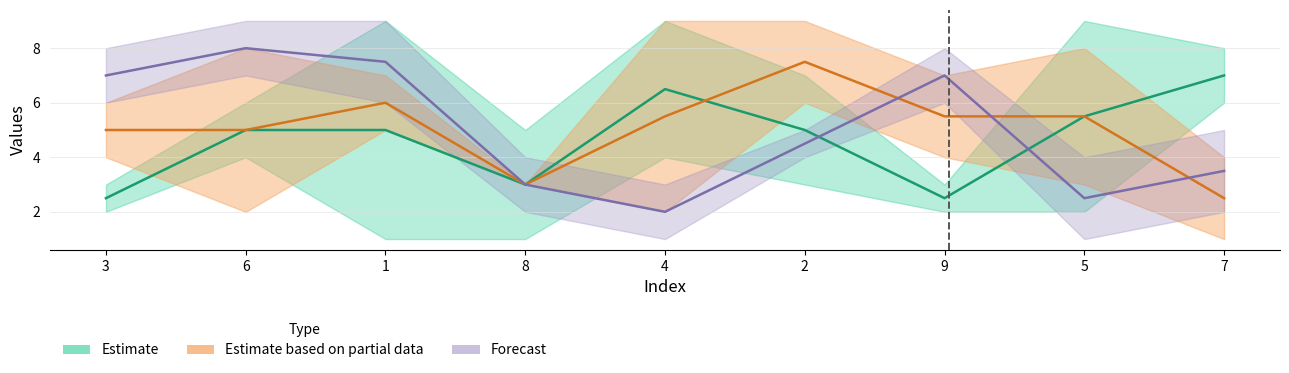

What is the difference between the highest and lowest values at 4?

8